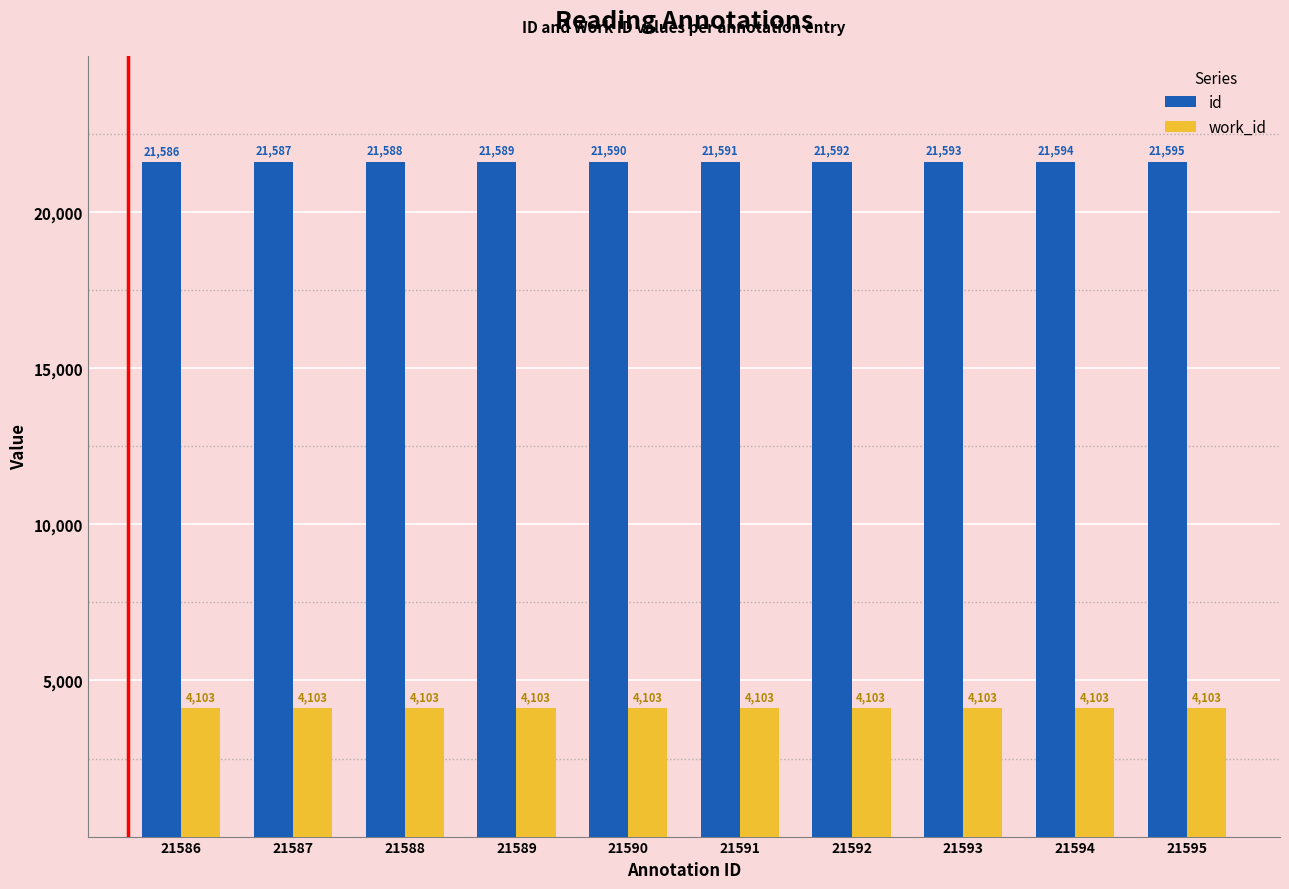

True or false: id has a value of 12058 at 21589.

False